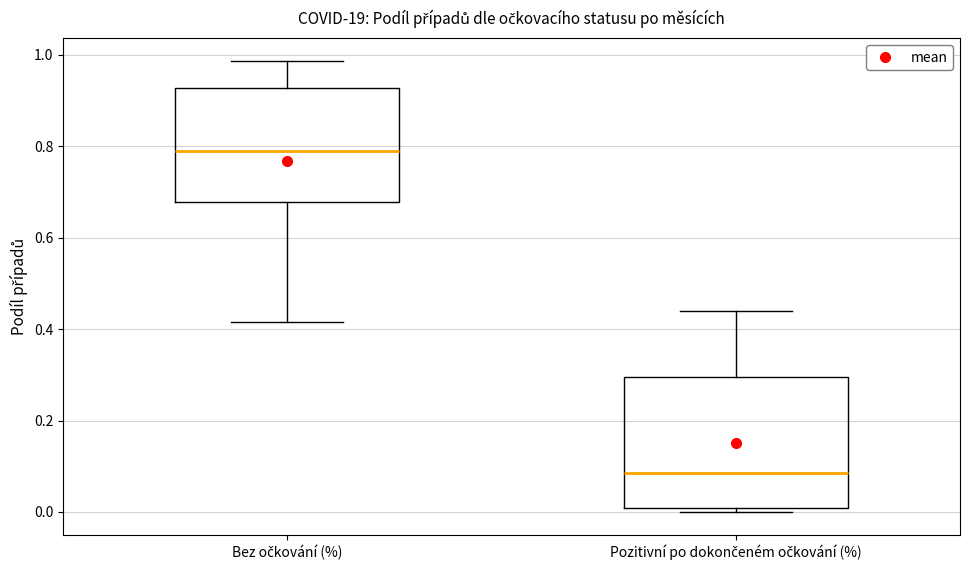

Where does the median line of the box for Bez očkování (%) sit on the y-axis? The values are not printed on the chart, so give them approximately, as read against the axis.

0.78